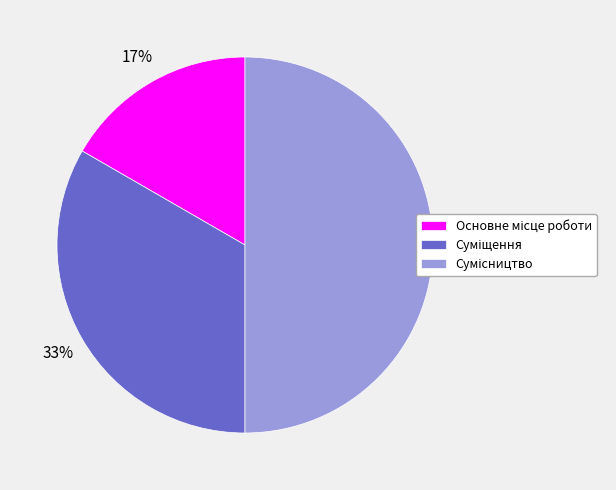

To the nearest percent, what is the difference between the largest and smallest slice percentages?

33%